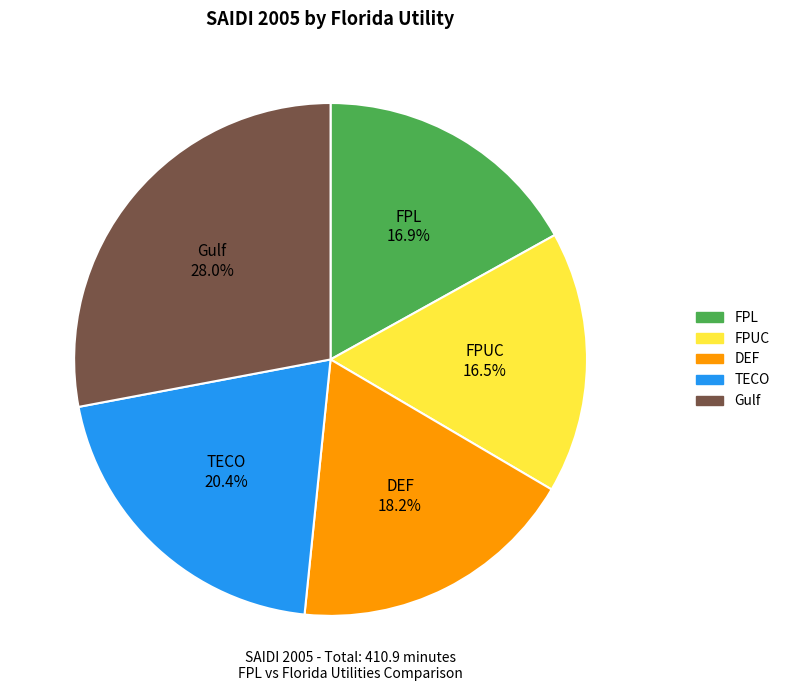

Which category has the biggest portion of the pie?

Gulf